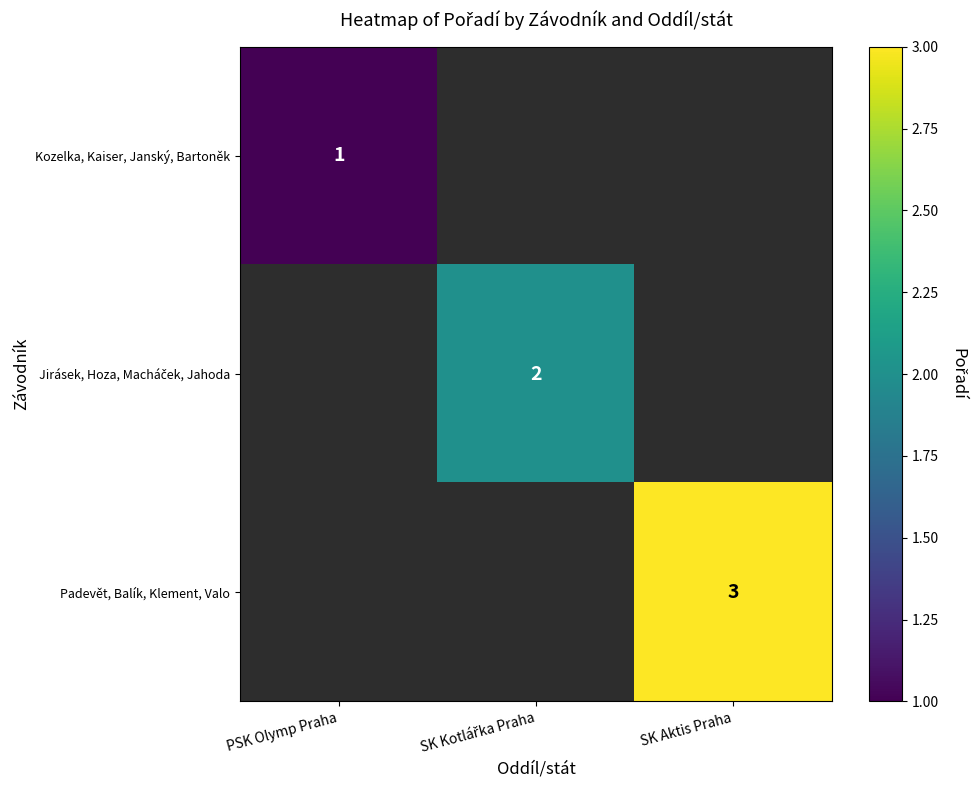

Is the value of Jirásek, Hoza, Macháček, Jahoda at PSK Olymp Praha greater than the value of Padevět, Balík, Klement, Valo at SK Aktis Praha?

No